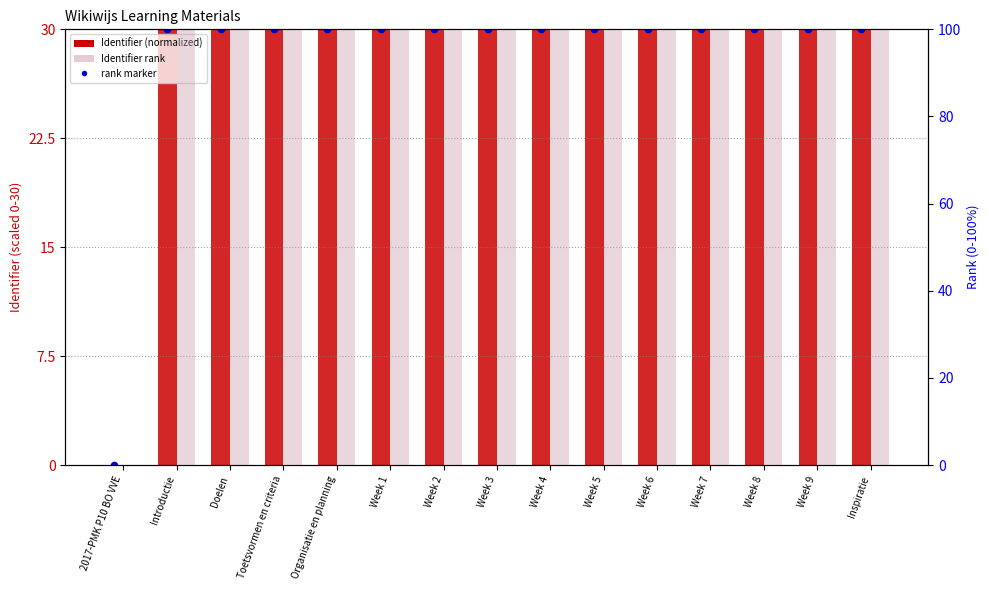

Which series reaches the minimum Y coordinate?

Identifier (normalized)